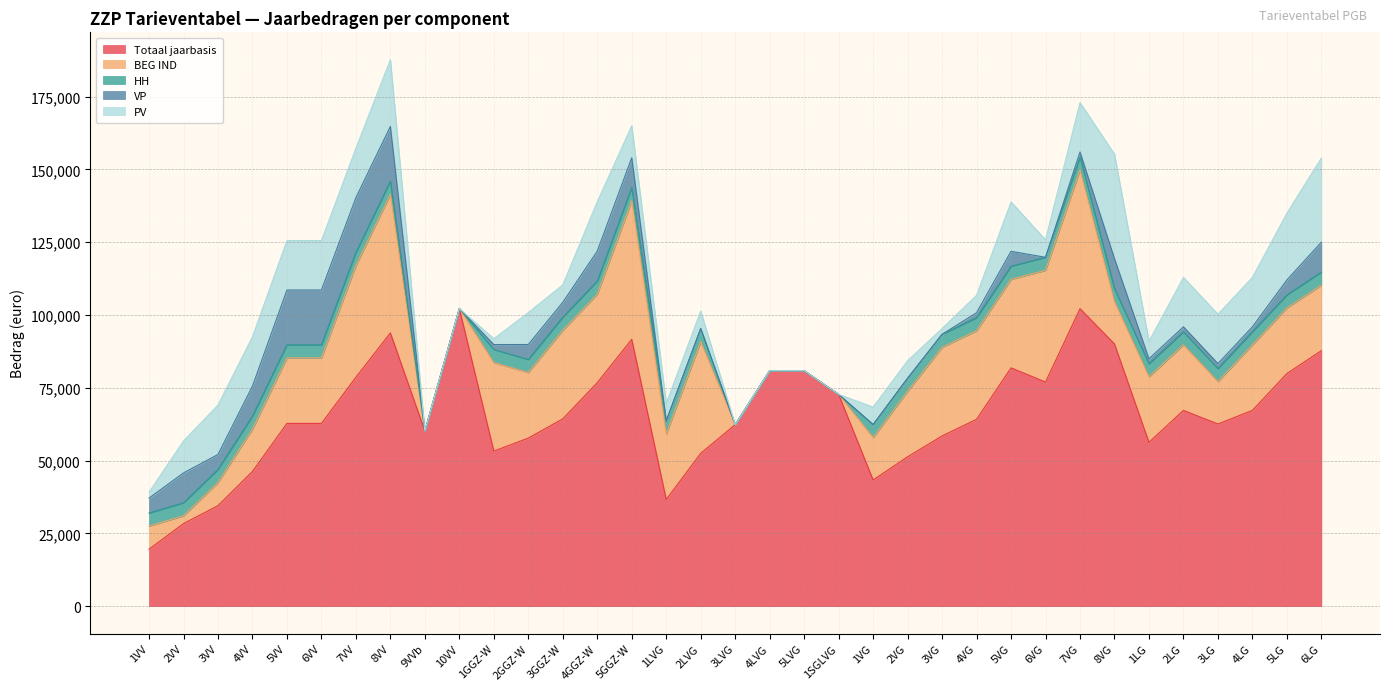

True or false: Totaal jaarbasis has a value of 16655 at 2GGZ-W.

False